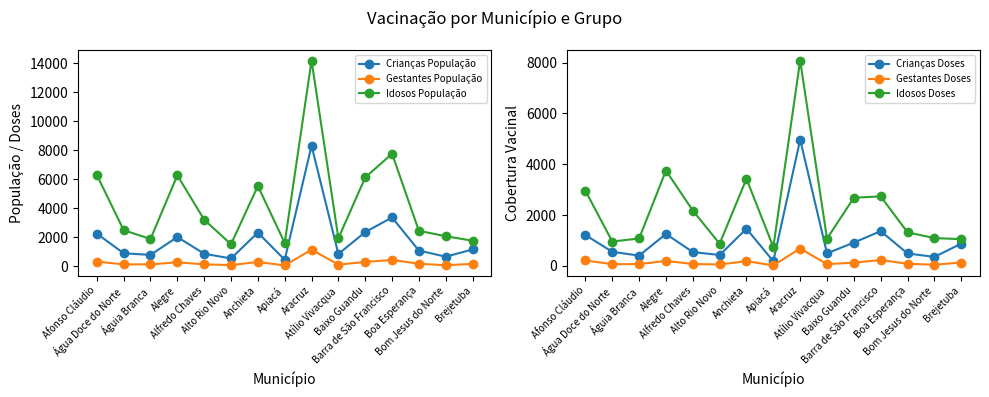

At which label does Gestantes Doses reach its minimum?

Apiacá